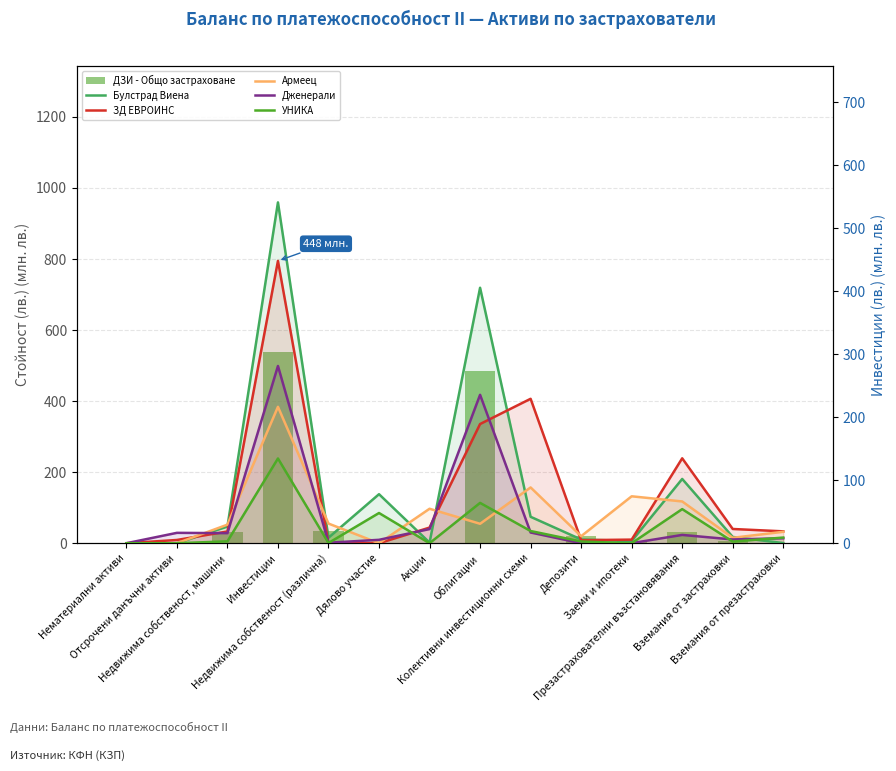

Reading left to right, extract all data points from this chart.

ДЗИ - Общо застраховане: 0.0	0.0	31.9	537.1	33.4	0.0	0.0	483.5	0.0	20.2	5.4	32.7	7.4	0.9
Булстрад Виена: 0.0	0.0	26.4	540.7	8.7	77.8	1.0	405.3	41.9	5.9	3.5	102.0	10.0	0.3
ЗД ЕВРОИНС: 0.0	5.2	18.6	448.0	0.0	0.0	24.8	189.1	229.2	4.9	5.7	134.7	22.6	18.9
Армеец: 0.0	0.0	29.5	216.4	31.2	0.0	54.7	30.9	88.5	11.2	74.5	66.3	8.6	18.2
Дженерали: 0.0	16.5	16.0	281.2	0.8	5.4	22.5	235.5	17.0	0.0	0.2	13.2	6.0	7.9
УНИКА: 0.0	0.0	3.0	134.5	0.4	48.0	0.0	64.0	19.4	2.8	0.0	54.1	2.6	9.0